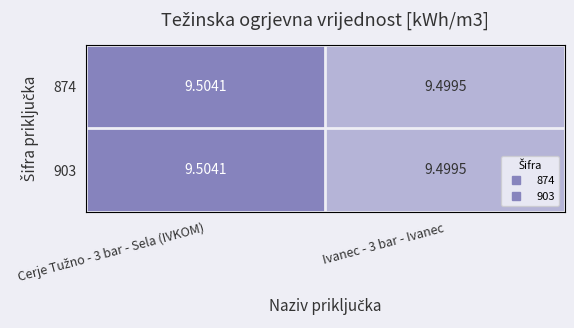

Reading left to right, extract all data points from this chart.

874: Cerje Tužno - 3 bar - Sela (IVKOM)=9.5	Ivanec - 3 bar - Ivanec=9.5
903: Cerje Tužno - 3 bar - Sela (IVKOM)=9.5	Ivanec - 3 bar - Ivanec=9.5